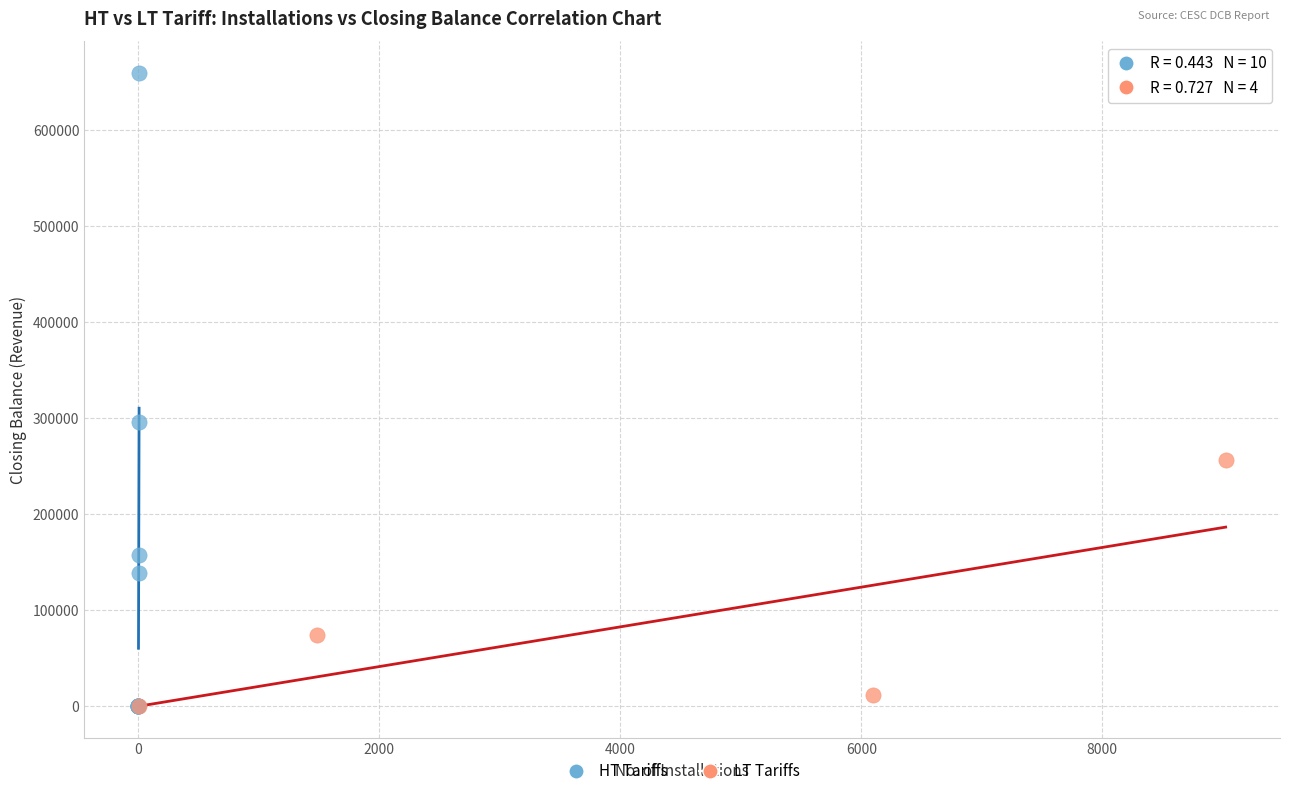

Which series reaches the maximum Y coordinate?

HT Tariffs